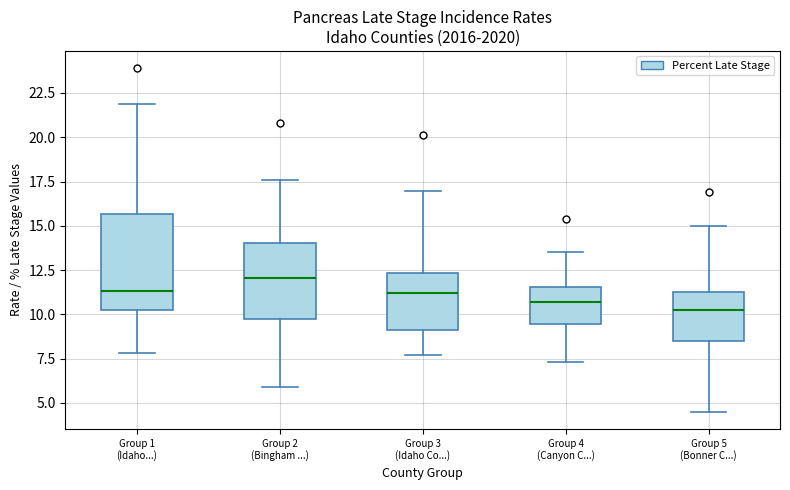

Which box has the highest median line?

Group 2 (Bingham ...)